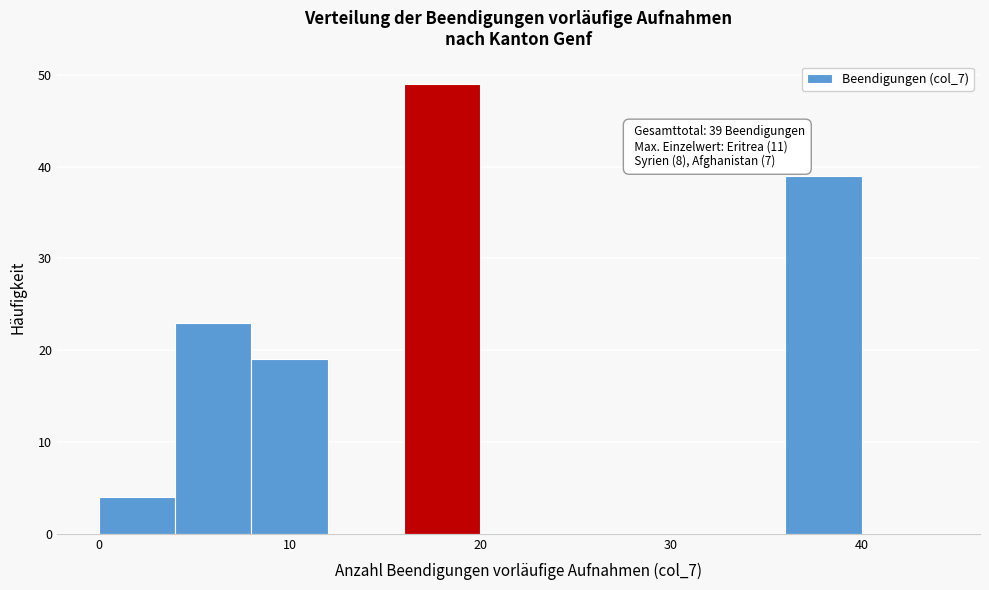

Over which range of the x-axis is the bar tallest?

16 to 20